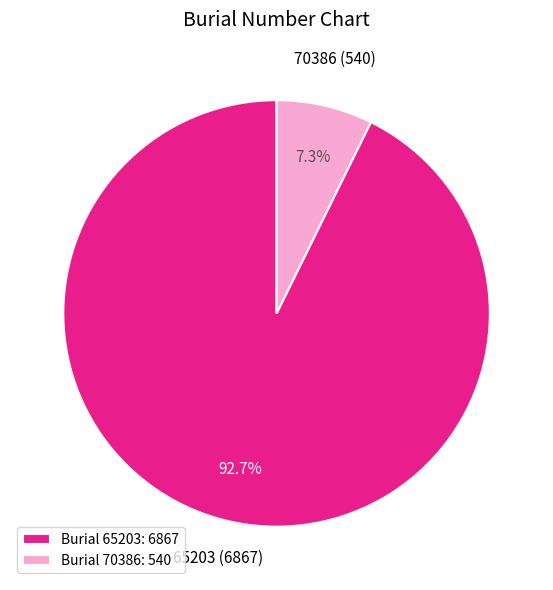

Which category has the biggest portion of the pie?

65203